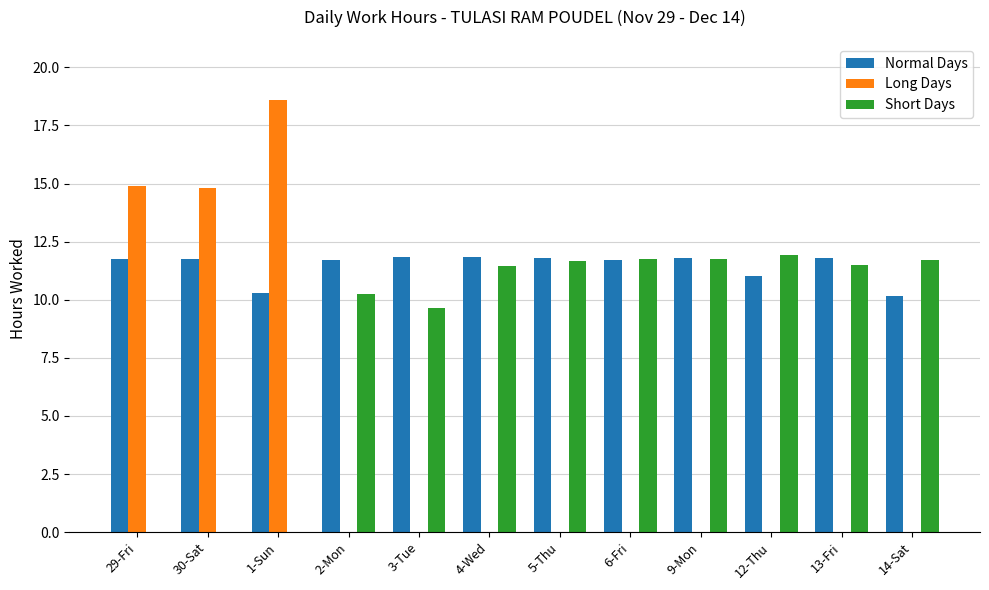

What is the greatest value displayed?

18.6